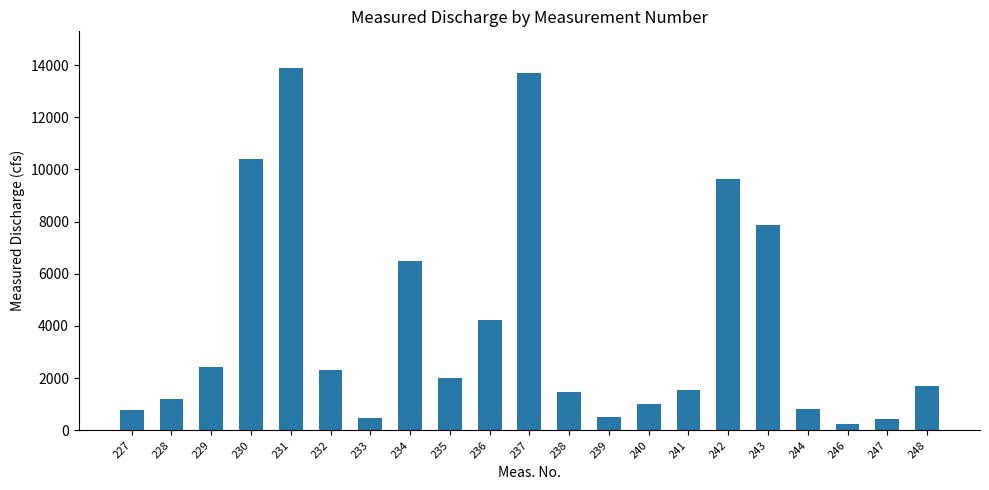

Between 236 and 243, which is larger?

243